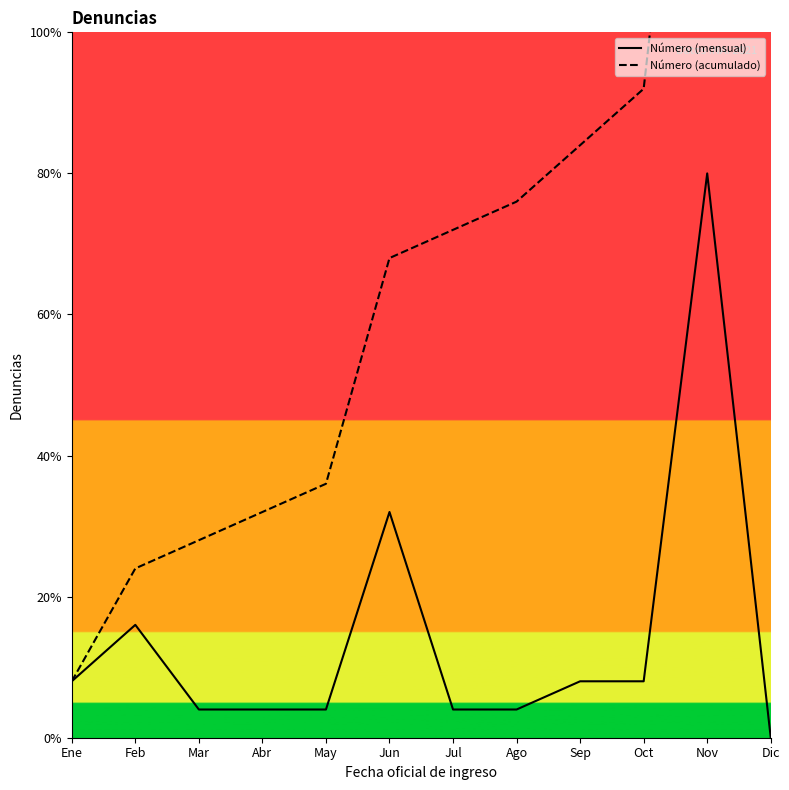

Which has a higher value, Ene or Abr?

Ene